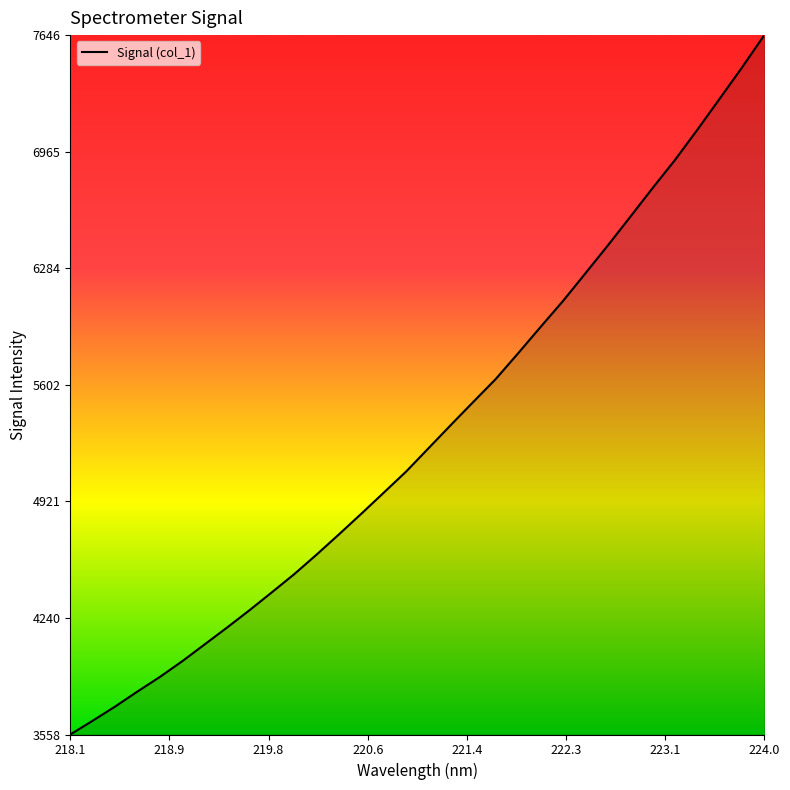

What is the greatest value displayed?

7646.9